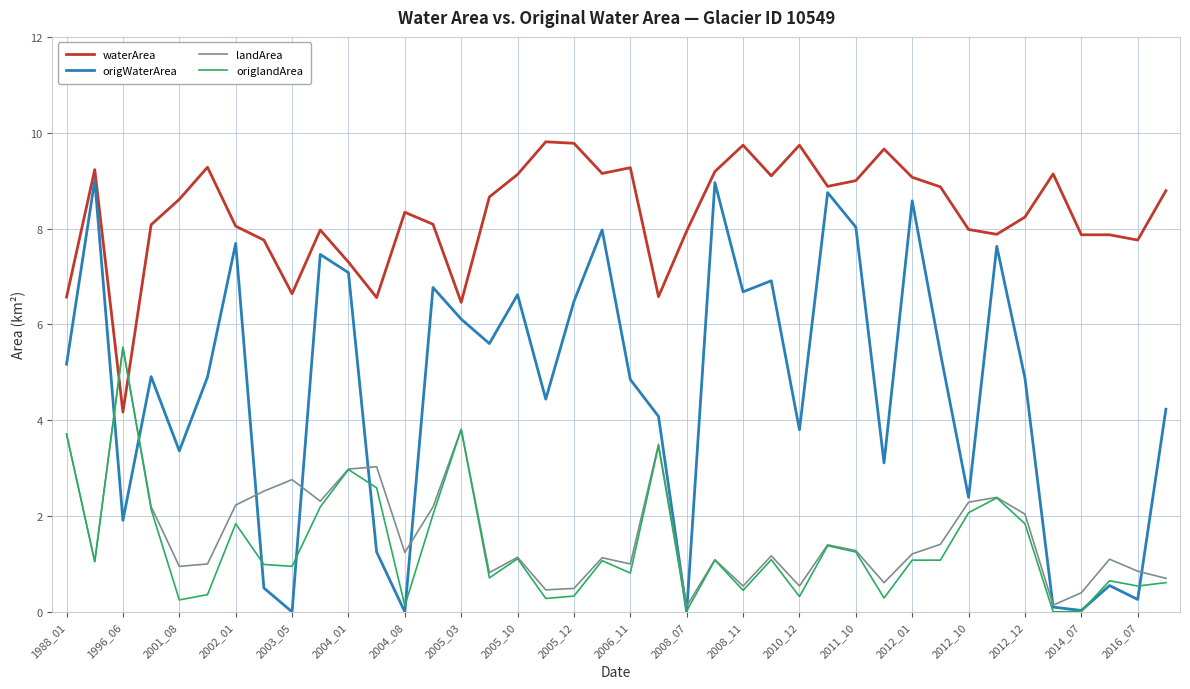

True or false: waterArea and origlandArea intersect in this chart.

True